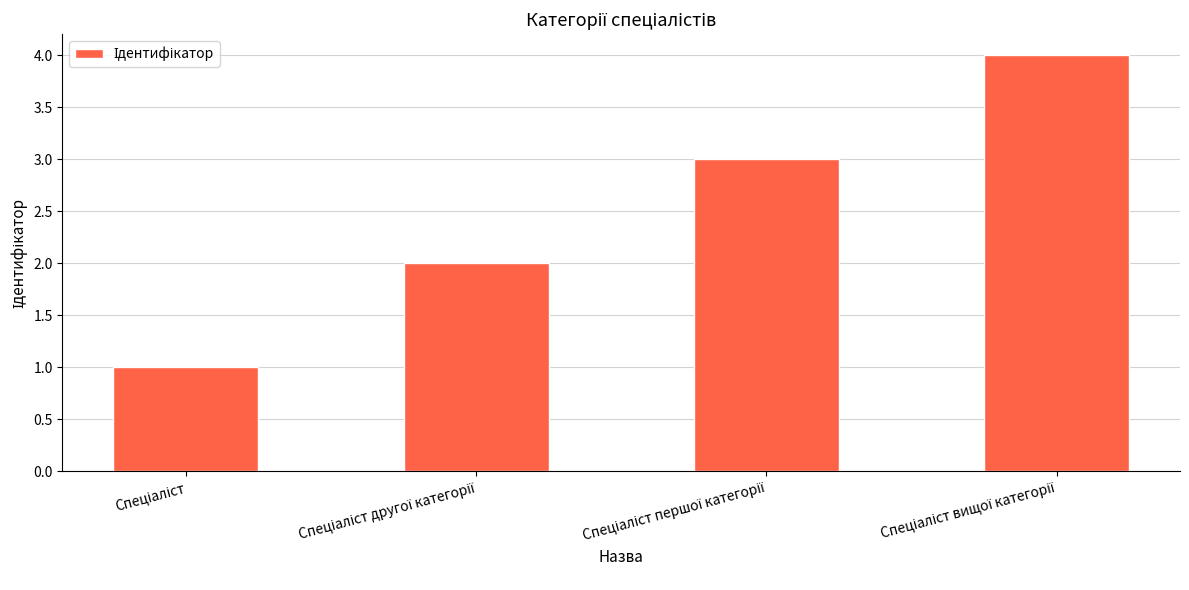

What is the difference between the maximum and minimum values?

3